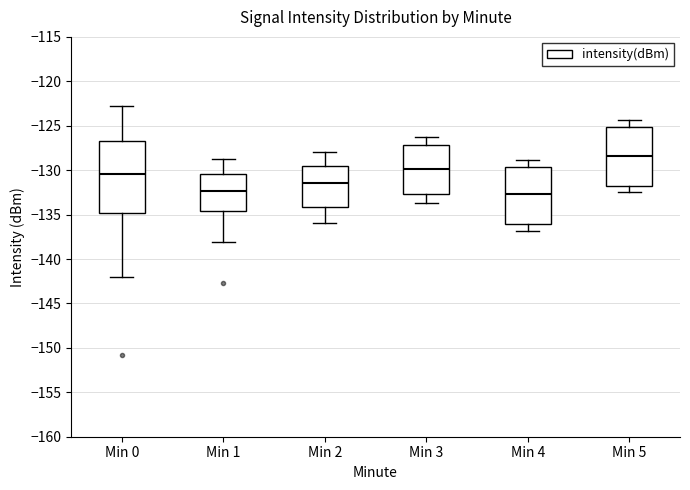

Comparing the boxes themselves (not the whiskers), which one is the tallest?

Min 0